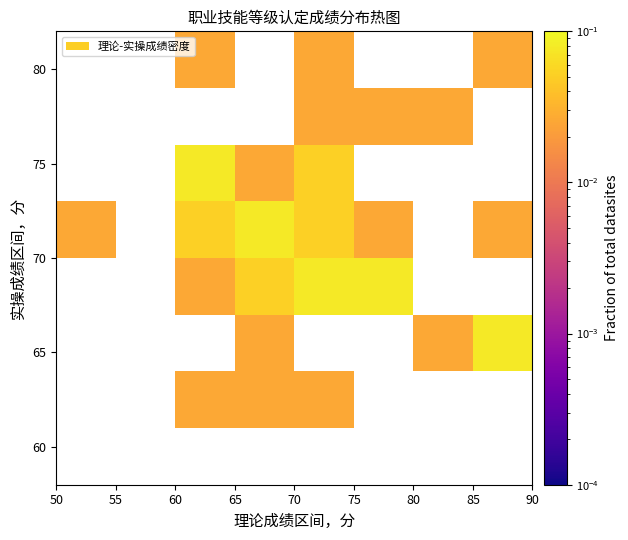

How many series are shown in this chart?

8